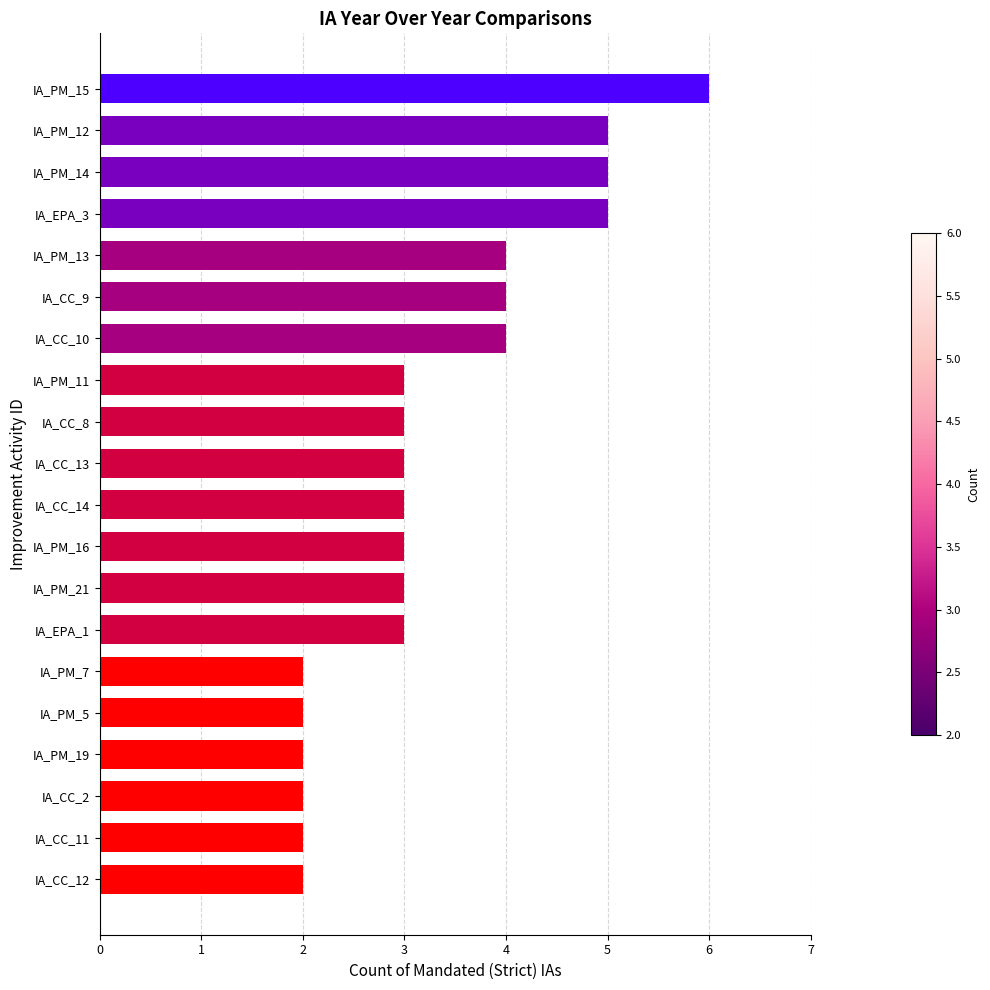

Count the number of data series in this chart.

1